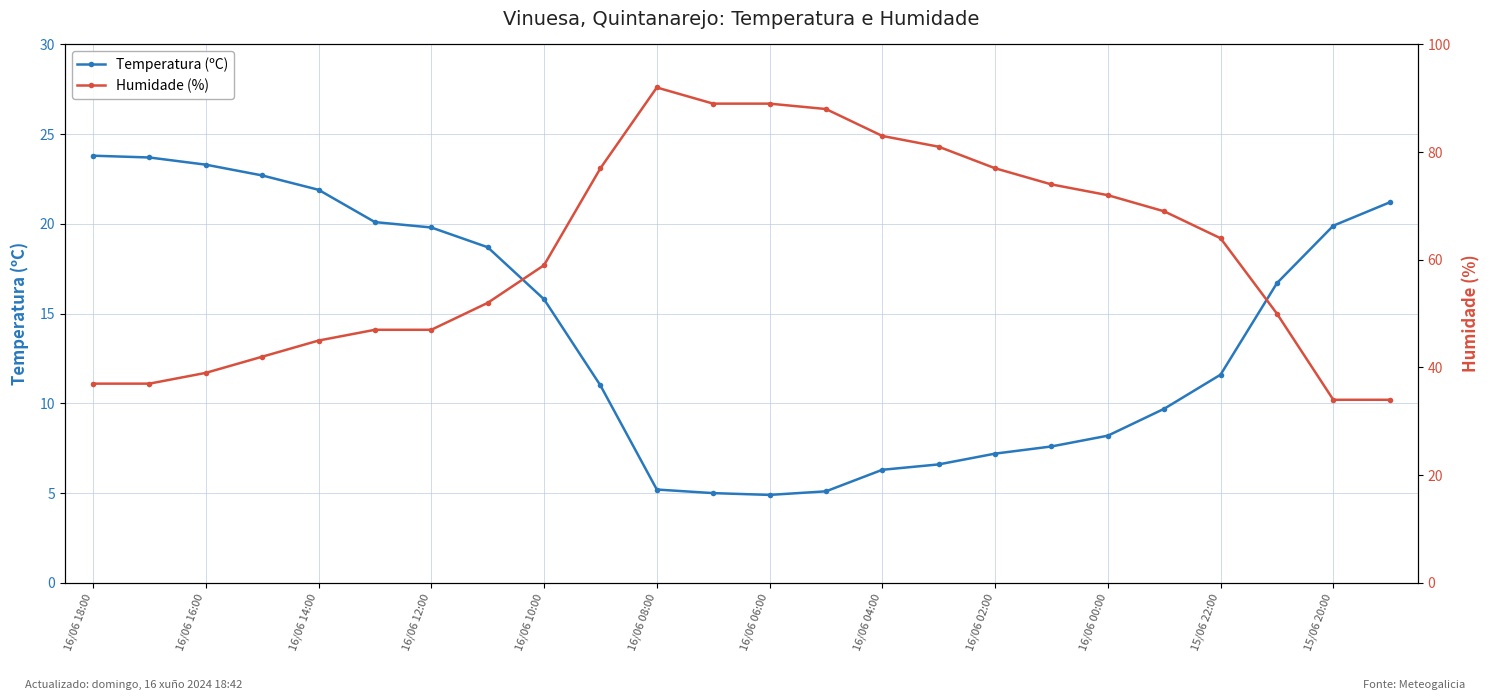

Which series has the largest range (max minus min)?

Humidade (%)